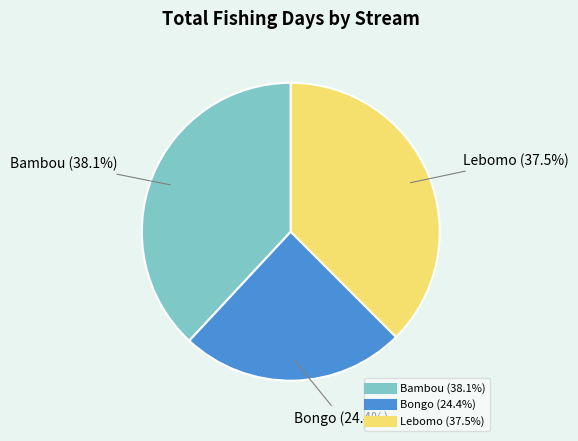

Between Bongo and Lebomo, which is larger?

Lebomo